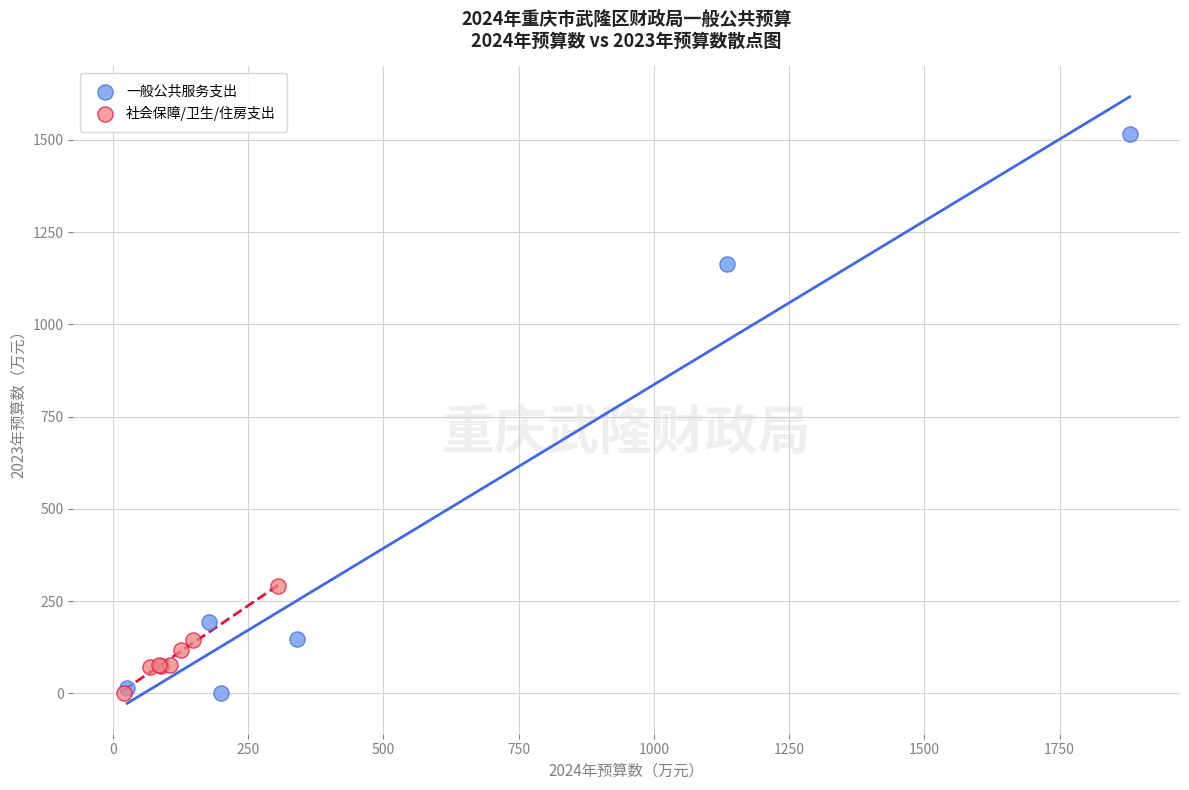

Which series has the largest Y range (max minus min)?

一般公共服务支出